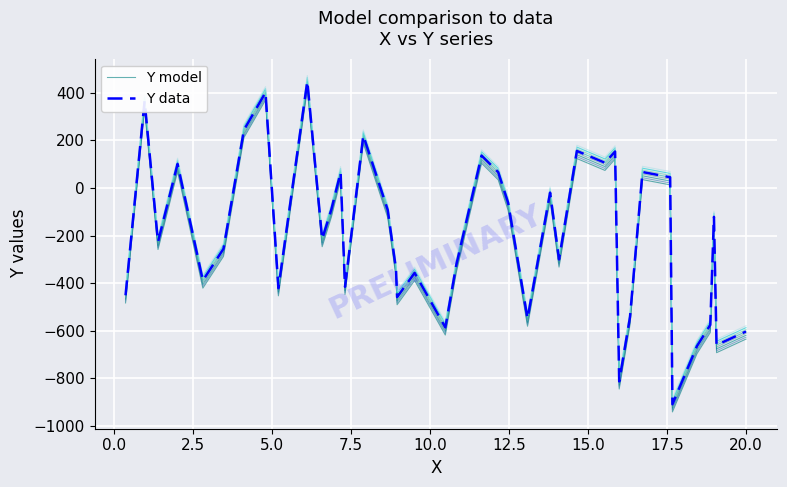

How many negative values does the Y model series have?

26